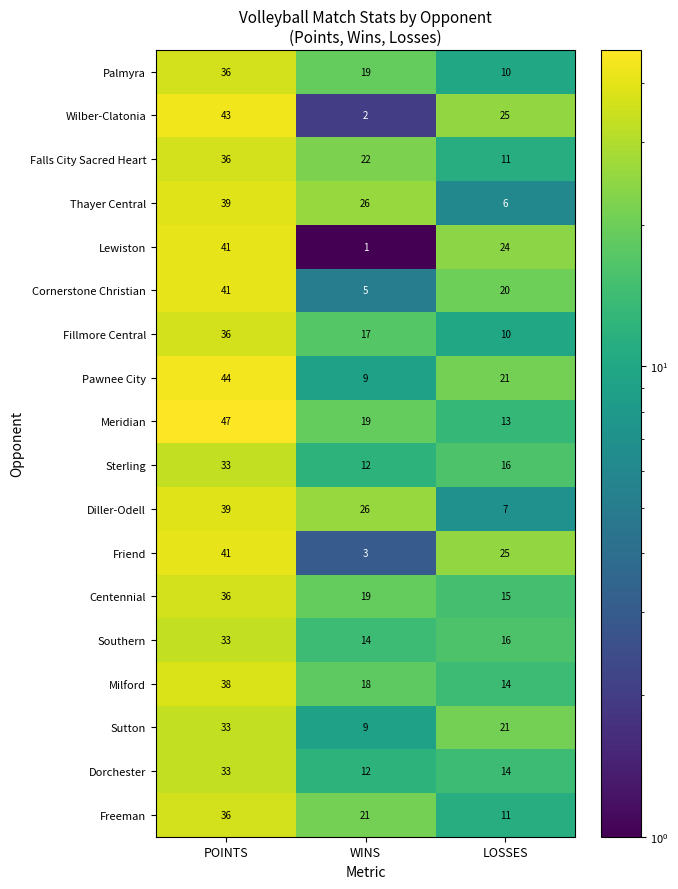

What is the sum of the Southern values at WINS and LOSSES?

30